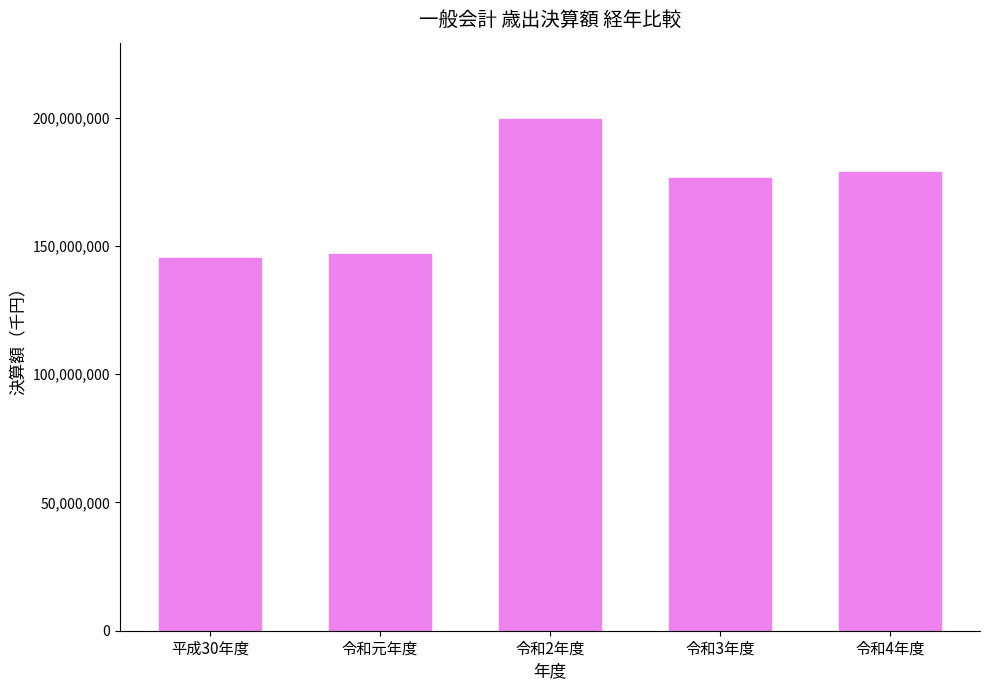

What is the label of the 4th bar from the right?

令和元年度